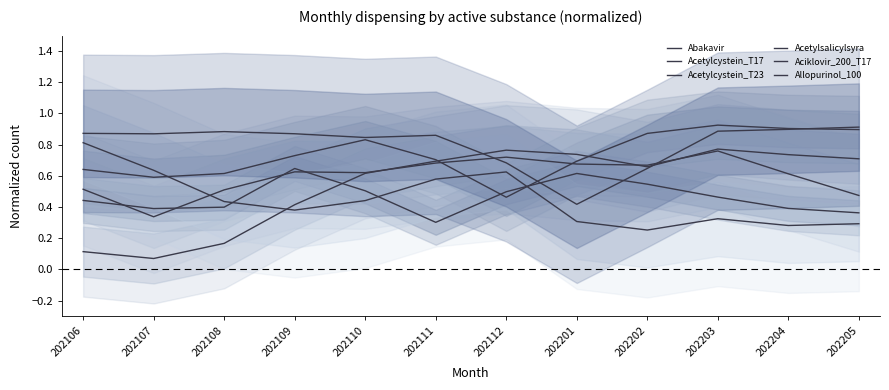

At 202108, list the series in order from smallest to largest.

Acetylcystein_T23, Abakavir, Aciklovir_200_T17, Acetylsalicylsyra, Acetylcystein_T17, Allopurinol_100